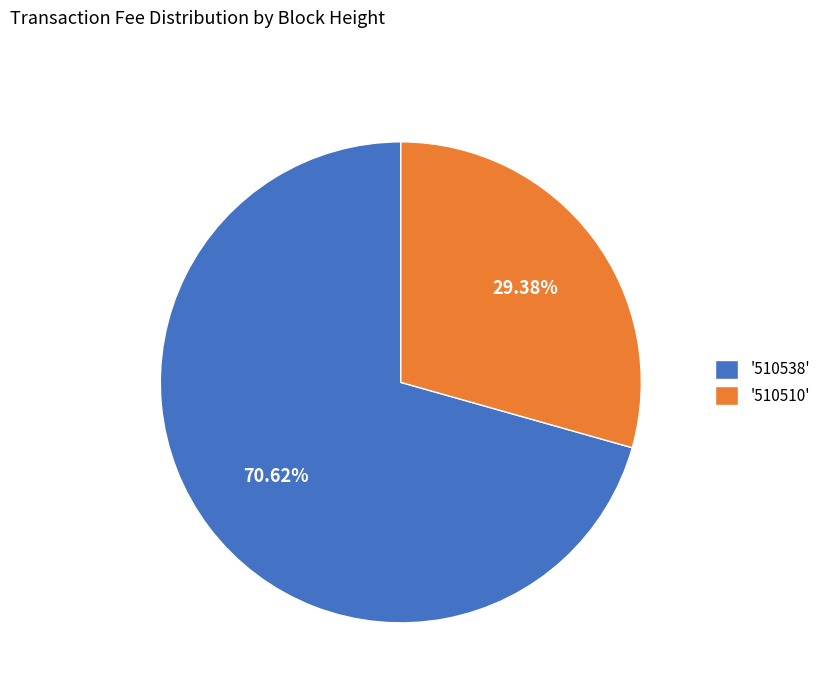

Combined, do '510510' and '510538' account for over 50%?

Yes